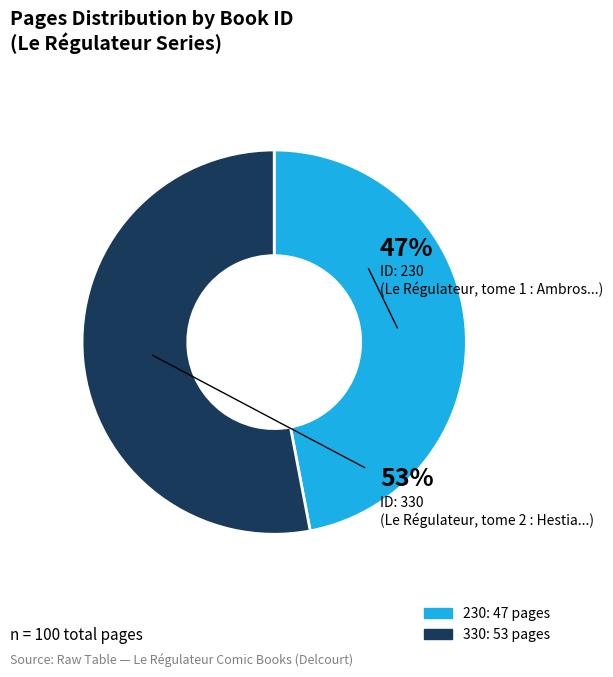

Is it true that 330 is 53% of the pie?

True